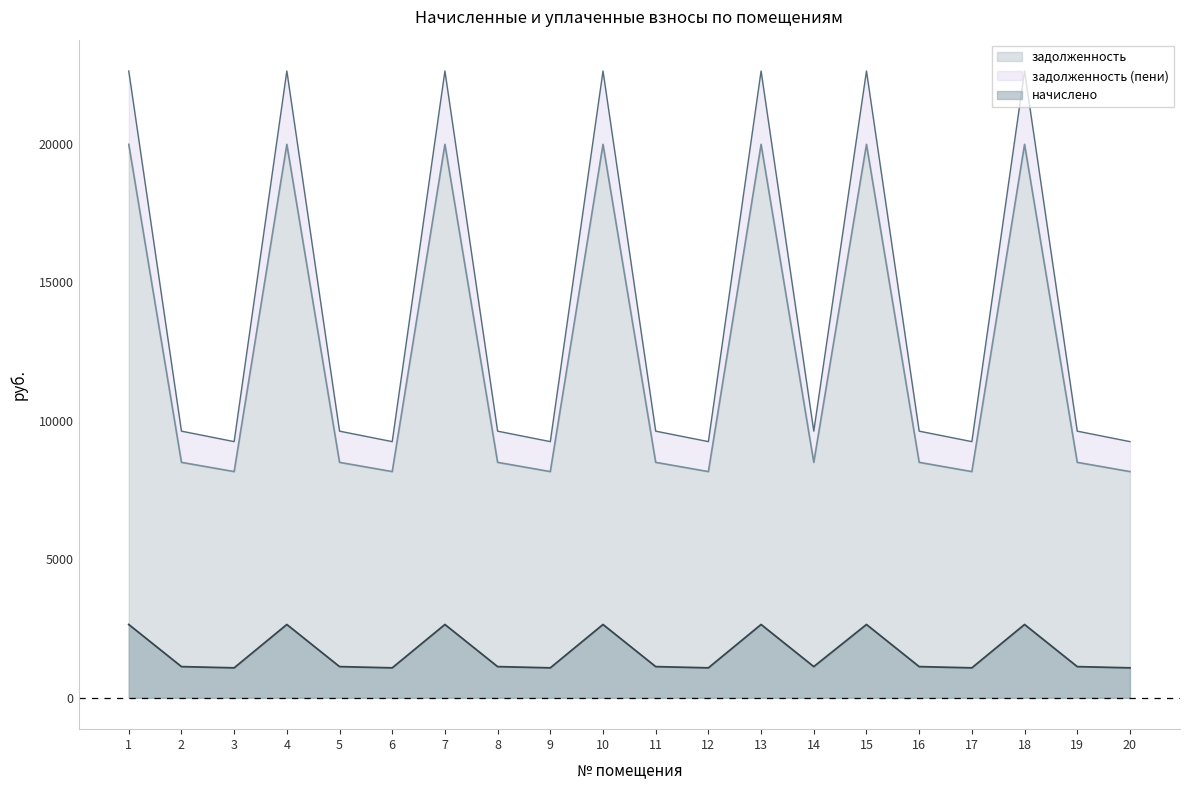

How many distinct data groups are displayed?

3